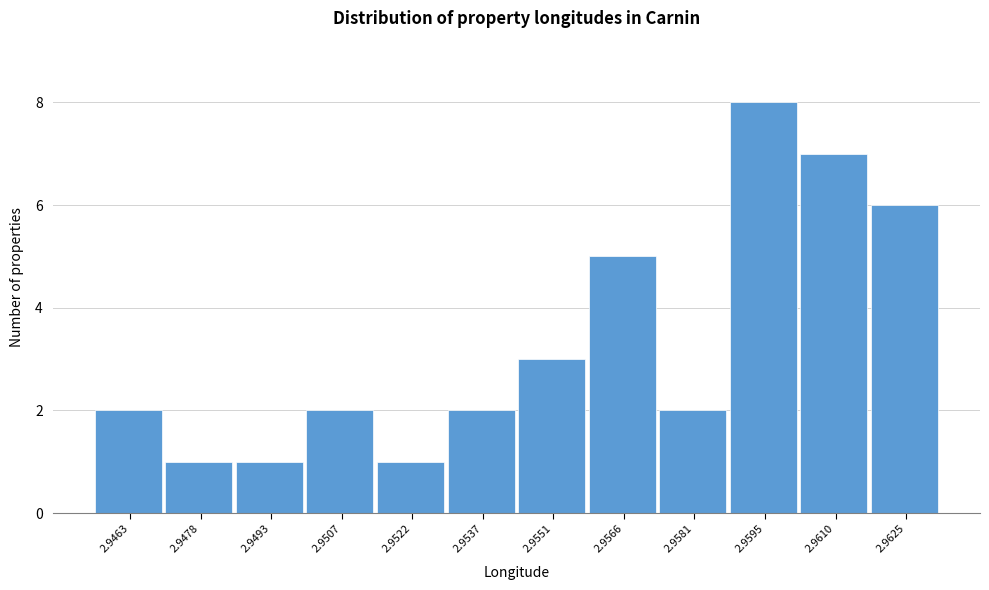

Reading right to left, extract all data points from this chart.

6	7	8	2	5	3	2	1	2	1	1	2